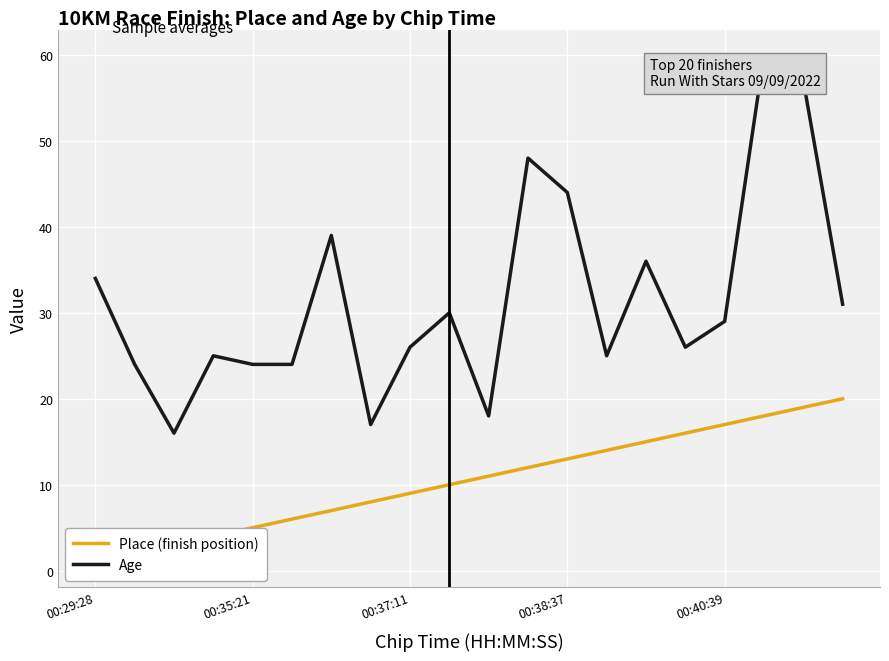

What is the maximum value for Age?

60